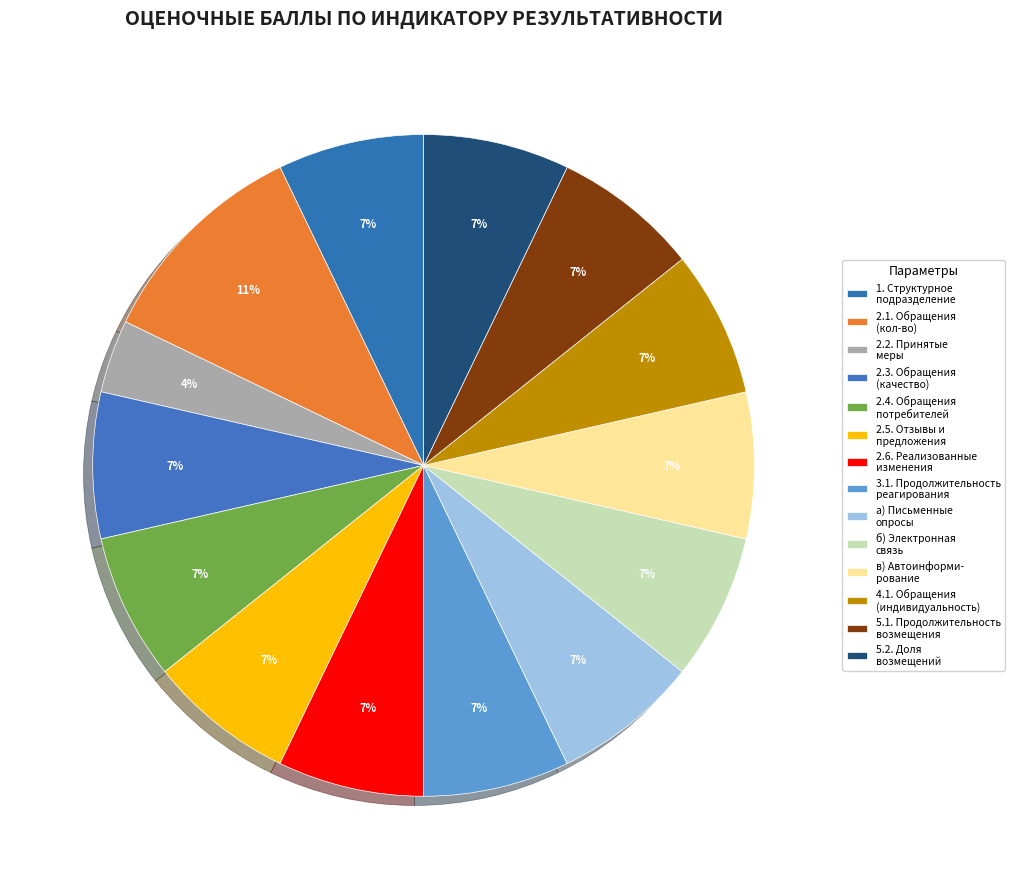

Count the number of slices in the pie.

14